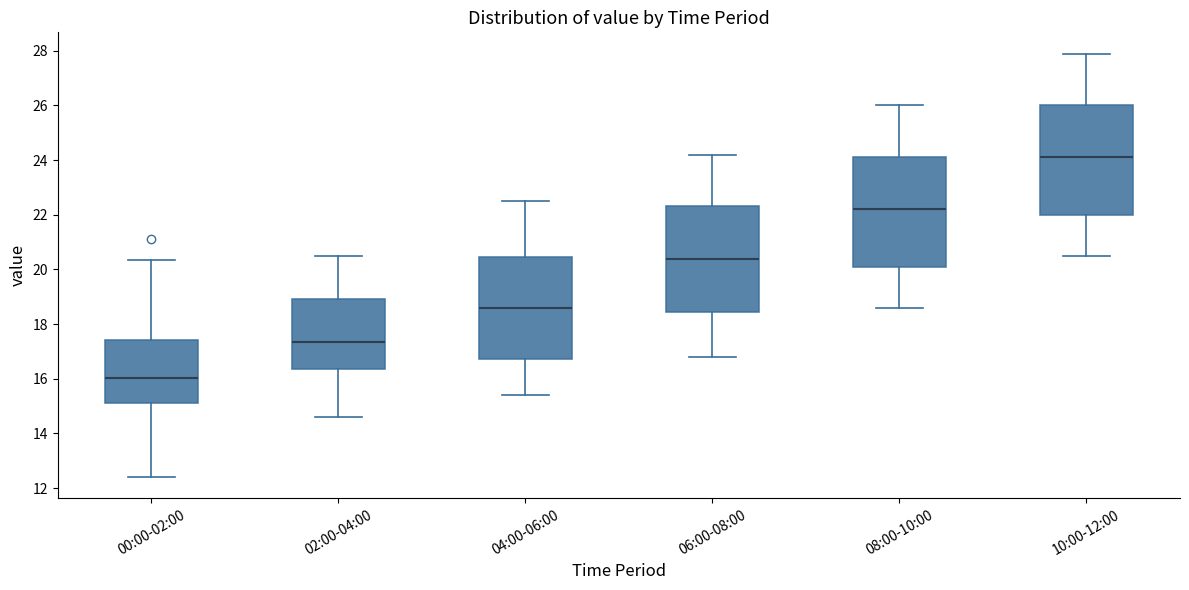

Which box's median line is the lowest?

00:00-02:00